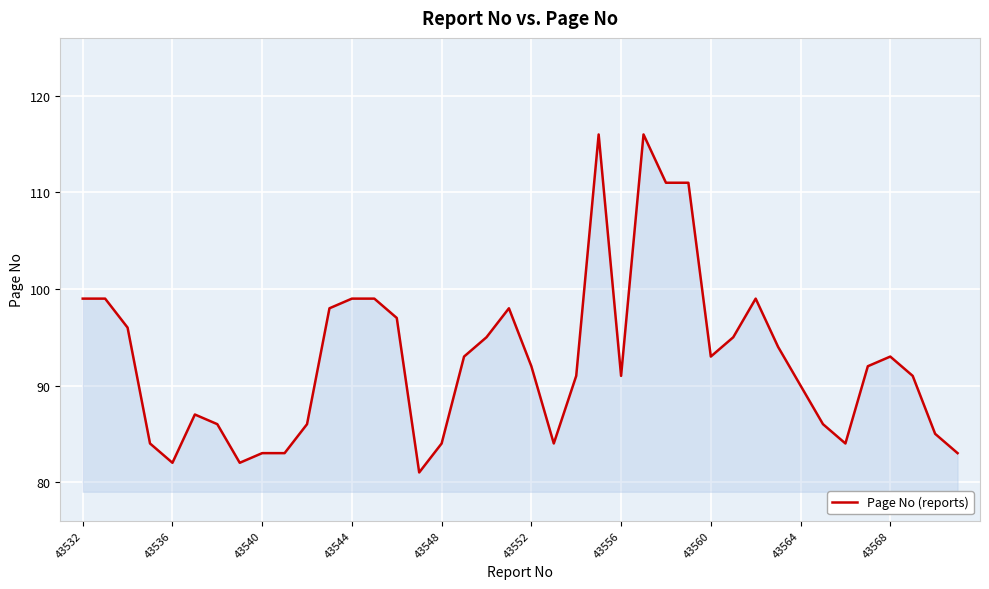

Does the chart have visible grid lines?

Yes